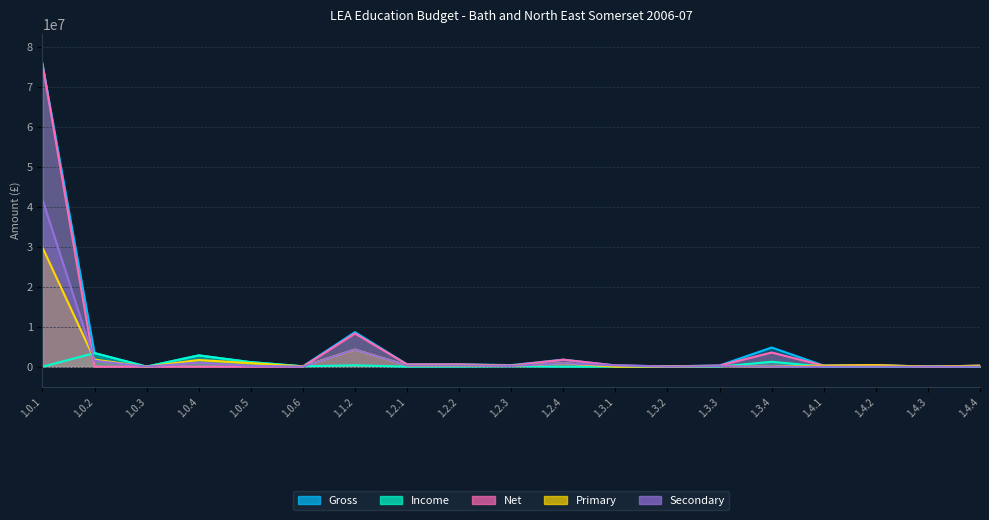

The Primary series shows 13211755 at 1.0.1. True or false?

False